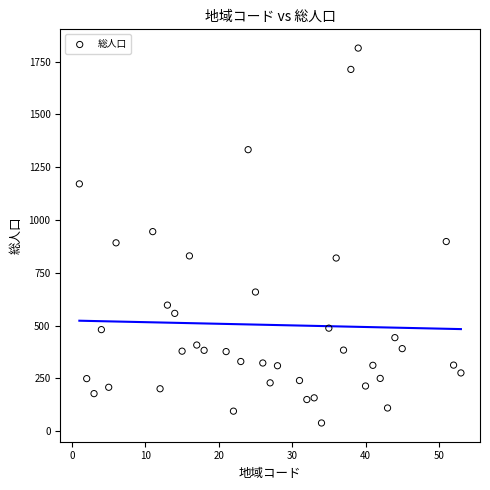

What is the range of Y values (max minus min)?

1775